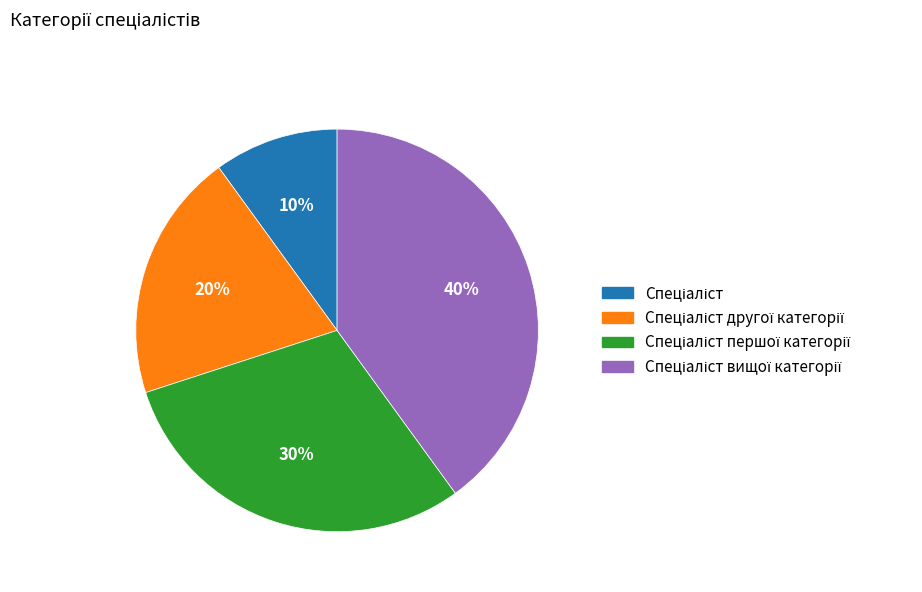

Is there any slice that represents more than half of the pie?

No